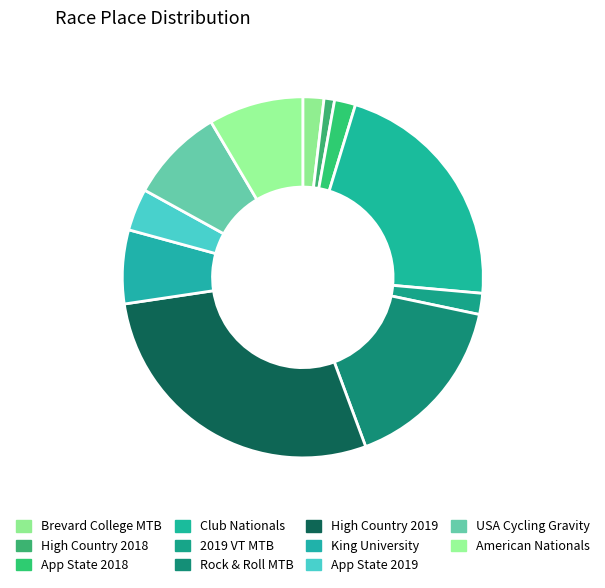

Between App State 2019 and High Country 2018, which is larger?

App State 2019